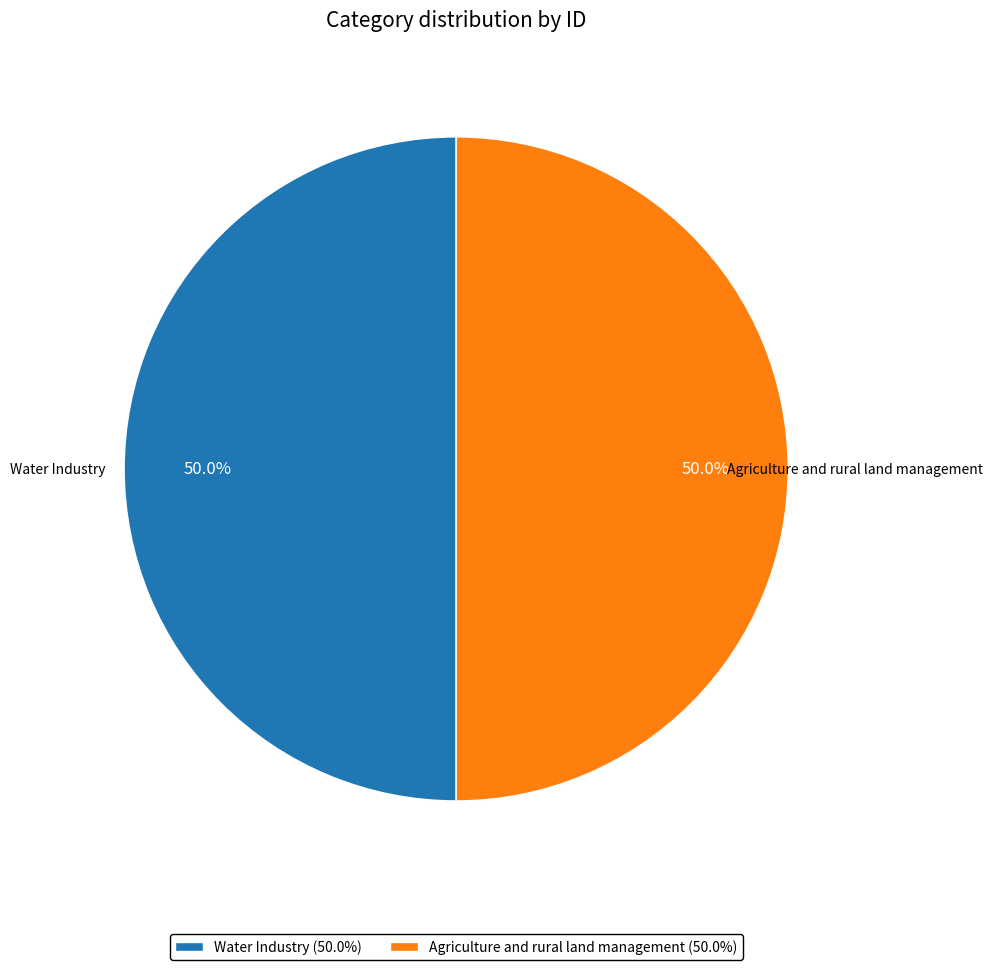

Approximately how many times larger is the value at Water Industry compared to Agriculture and rural land management?

1.0